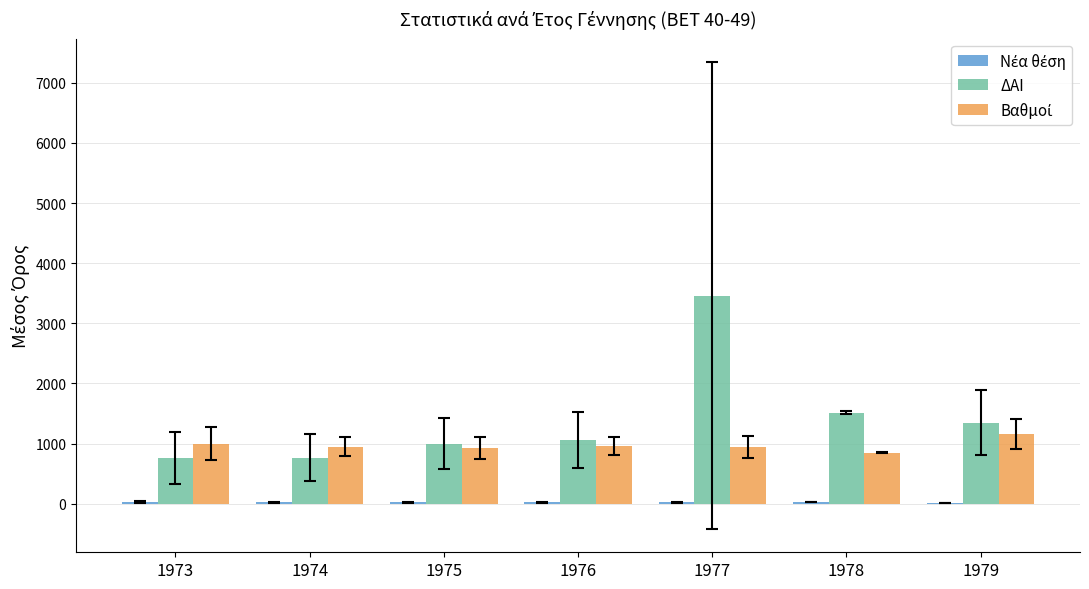

The value of ΔΑΙ at 1977 is 5391.5. True or false?

False